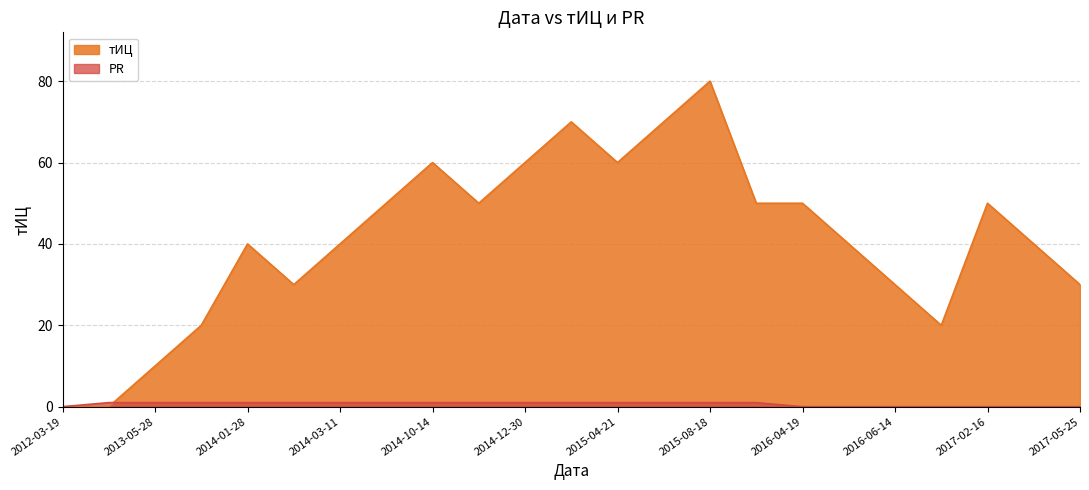

Rank the series at 2014-12-30 from lowest to highest value.

PR, тИЦ